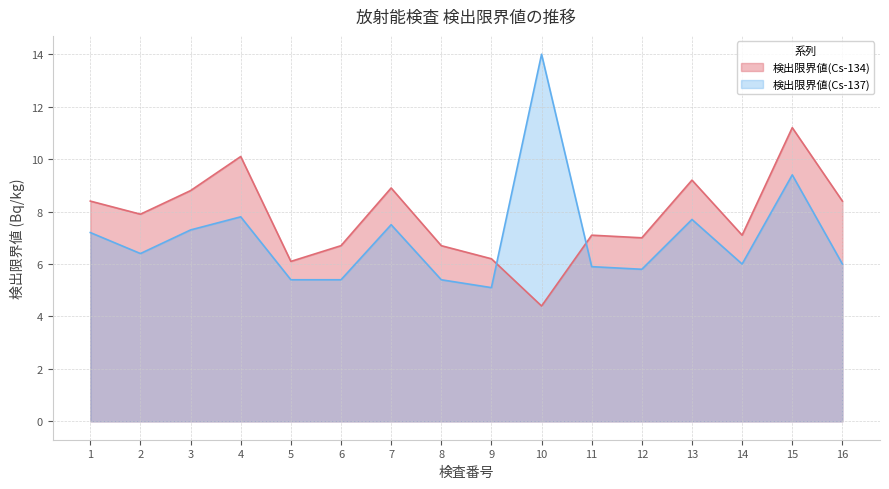

List the labels in order of 検出限界値(Cs-137) value, smallest first.

9, 5, 6, 8, 12, 11, 14, 16, 2, 1, 3, 7, 13, 4, 15, 10